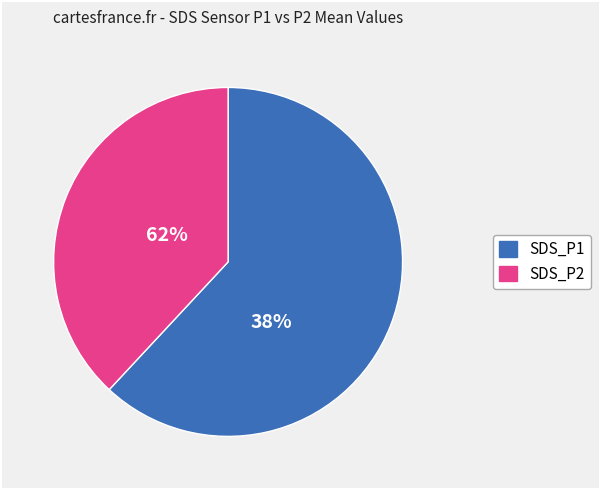

How many segments does this pie chart have?

2